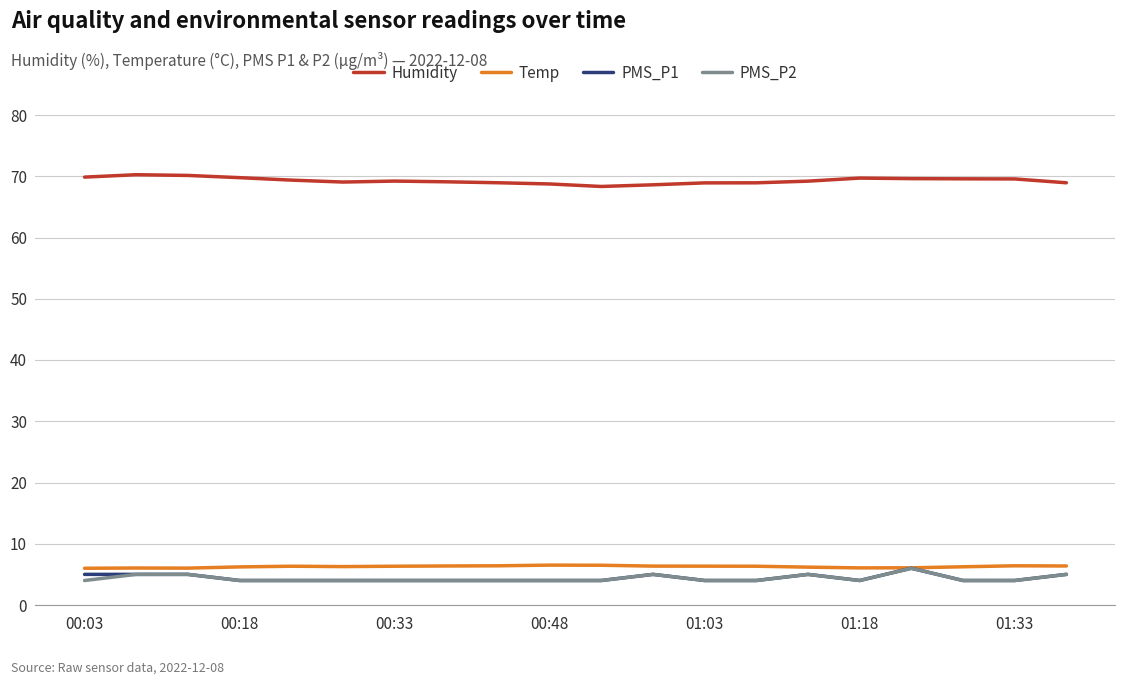

True or false: Temp and Humidity intersect in this chart.

False